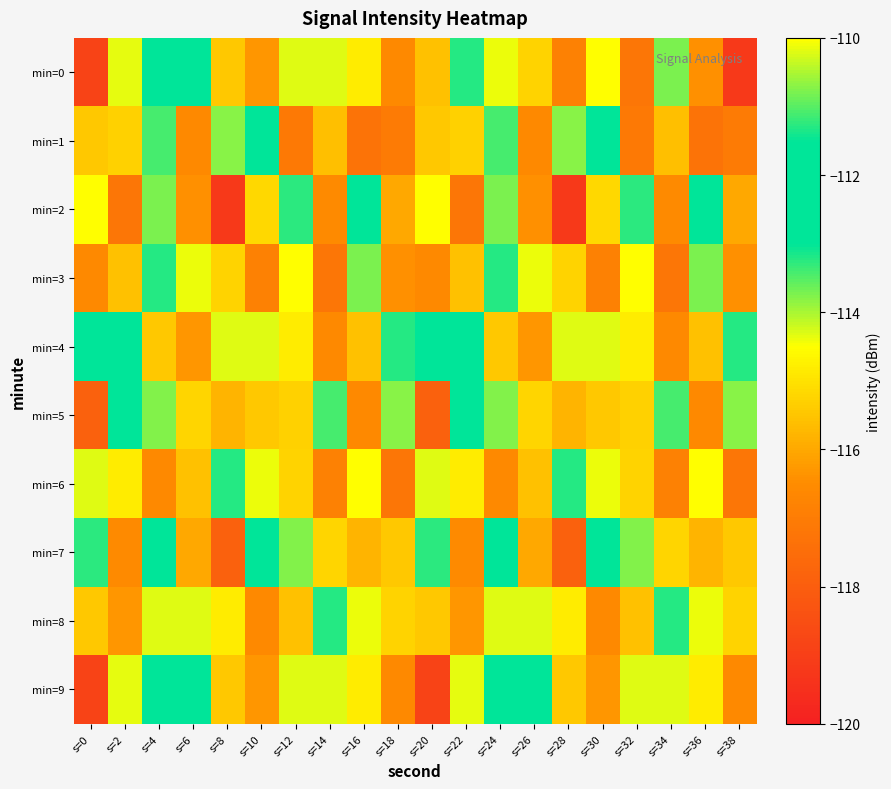

Reading left to right, list all the values displayed in this chart.

min=0: s=0=-118.9	s=2=-114.4	s=4=-112.0	s=6=-112.0	s=8=-115.5	s=10=-116.3	s=12=-114.3	s=14=-114.3	s=16=-114.8	s=18=-116.6	s=20=-115.6	s=22=-113.2	s=24=-114.4	s=26=-115.3	s=28=-116.8	s=30=-114.5	s=32=-117.2	s=34=-113.7	s=36=-116.4	s=38=-119.2
min=1: s=0=-115.4	s=2=-115.3	s=4=-113.4	s=6=-116.6	s=8=-113.8	s=10=-112.7	s=12=-117.1	s=14=-115.6	s=16=-117.3	s=18=-117.0	s=20=-115.4	s=22=-115.3	s=24=-113.4	s=26=-116.6	s=28=-113.8	s=30=-112.7	s=32=-117.1	s=34=-115.6	s=36=-117.3	s=38=-117.0
min=2: s=0=-114.5	s=2=-117.2	s=4=-113.7	s=6=-116.4	s=8=-119.2	s=10=-115.2	s=12=-113.3	s=14=-116.6	s=16=-112.4	s=18=-116.0	s=20=-114.5	s=22=-117.2	s=24=-113.7	s=26=-116.4	s=28=-119.2	s=30=-115.2	s=32=-113.3	s=34=-116.6	s=36=-112.4	s=38=-116.0
min=3: s=0=-116.6	s=2=-115.6	s=4=-113.2	s=6=-114.4	s=8=-115.3	s=10=-116.8	s=12=-114.5	s=14=-117.2	s=16=-113.7	s=18=-116.4	s=20=-116.6	s=22=-115.6	s=24=-113.2	s=26=-114.4	s=28=-115.3	s=30=-116.8	s=32=-114.5	s=34=-117.2	s=36=-113.7	s=38=-116.4
min=4: s=0=-112.0	s=2=-112.0	s=4=-115.5	s=6=-116.3	s=8=-114.3	s=10=-114.3	s=12=-114.8	s=14=-116.6	s=16=-115.6	s=18=-113.2	s=20=-112.0	s=22=-112.0	s=24=-115.5	s=26=-116.3	s=28=-114.3	s=30=-114.3	s=32=-114.8	s=34=-116.6	s=36=-115.6	s=38=-113.2
min=5: s=0=-117.9	s=2=-112.2	s=4=-113.8	s=6=-115.2	s=8=-115.8	s=10=-115.4	s=12=-115.3	s=14=-113.4	s=16=-116.6	s=18=-113.8	s=20=-117.9	s=22=-112.2	s=24=-113.8	s=26=-115.2	s=28=-115.8	s=30=-115.4	s=32=-115.3	s=34=-113.4	s=36=-116.6	s=38=-113.8
min=6: s=0=-114.3	s=2=-114.8	s=4=-116.6	s=6=-115.6	s=8=-113.2	s=10=-114.4	s=12=-115.3	s=14=-116.8	s=16=-114.5	s=18=-117.2	s=20=-114.3	s=22=-114.8	s=24=-116.6	s=26=-115.6	s=28=-113.2	s=30=-114.4	s=32=-115.3	s=34=-116.8	s=36=-114.5	s=38=-117.2
min=7: s=0=-113.3	s=2=-116.6	s=4=-112.4	s=6=-116.0	s=8=-117.9	s=10=-112.2	s=12=-113.8	s=14=-115.2	s=16=-115.8	s=18=-115.4	s=20=-113.3	s=22=-116.6	s=24=-112.4	s=26=-116.0	s=28=-117.9	s=30=-112.2	s=32=-113.8	s=34=-115.2	s=36=-115.8	s=38=-115.4
min=8: s=0=-115.5	s=2=-116.3	s=4=-114.3	s=6=-114.3	s=8=-114.8	s=10=-116.6	s=12=-115.6	s=14=-113.2	s=16=-114.4	s=18=-115.3	s=20=-115.5	s=22=-116.3	s=24=-114.3	s=26=-114.3	s=28=-114.8	s=30=-116.6	s=32=-115.6	s=34=-113.2	s=36=-114.4	s=38=-115.3
min=9: s=0=-118.9	s=2=-114.4	s=4=-112.0	s=6=-112.0	s=8=-115.5	s=10=-116.3	s=12=-114.3	s=14=-114.3	s=16=-114.8	s=18=-116.6	s=20=-118.9	s=22=-114.4	s=24=-112.0	s=26=-112.0	s=28=-115.5	s=30=-116.3	s=32=-114.3	s=34=-114.3	s=36=-114.8	s=38=-116.6